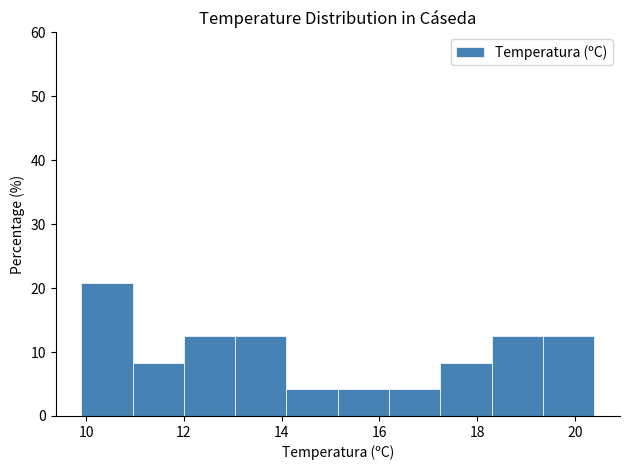

Reading left to right, list every bar in this chart as the range it spans on the x-axis followed by its height. Neither the bar edges nor the heights are printed on the chart, so give them approximately, as read against the axes.

9.90 to 10.95: 21
10.95 to 12.00: 8
12.00 to 13.05: 13
13.05 to 14.10: 13
14.10 to 15.15: 4
15.15 to 16.20: 4
16.20 to 17.25: 4
17.25 to 18.30: 8
18.30 to 19.35: 13
19.35 to 20.40: 13